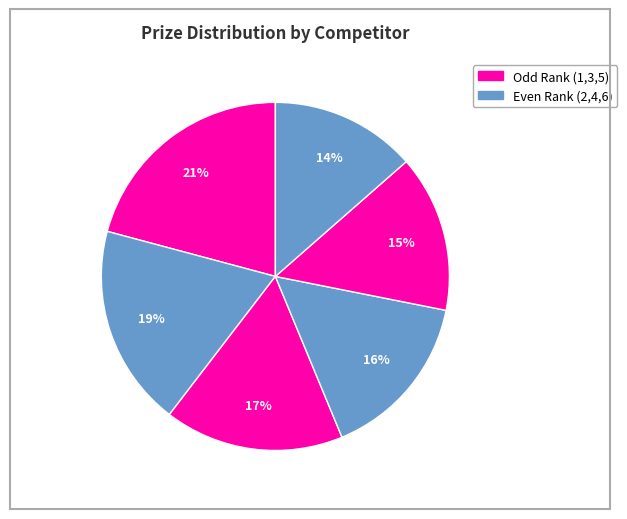

How many segments does this pie chart have?

6